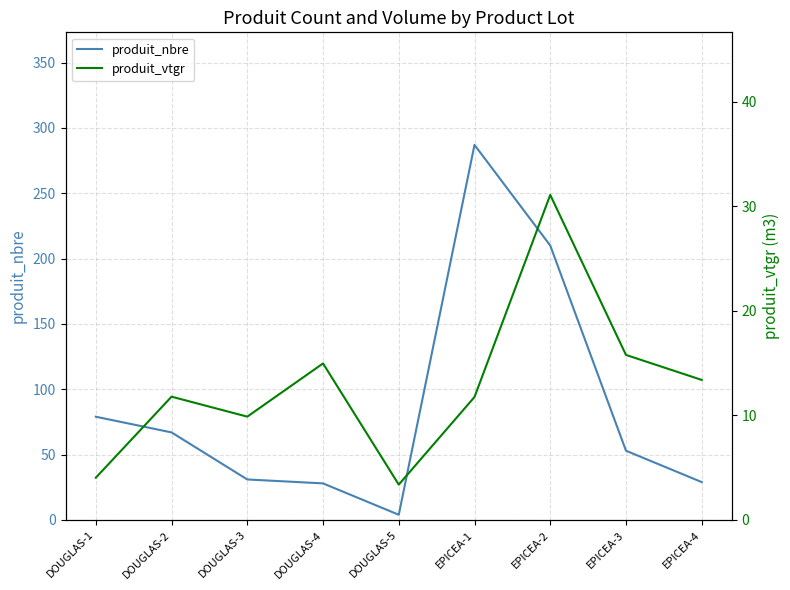

How many values in the produit_vtgr series are below 11?

3